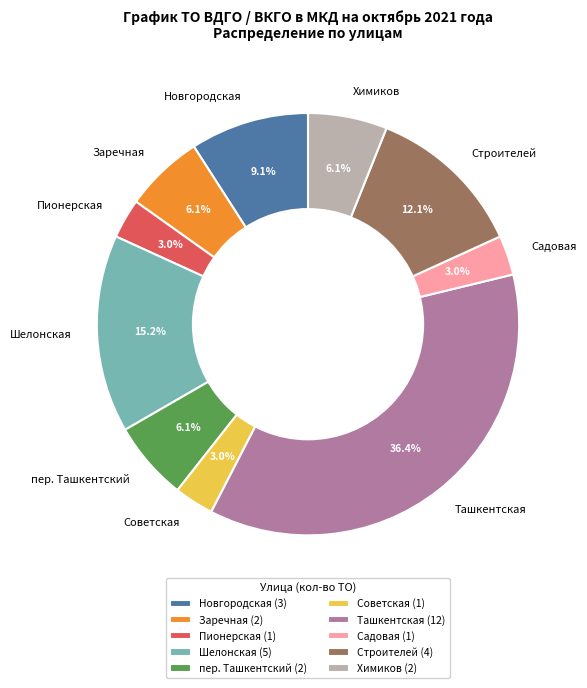

Count the number of slices in the pie.

10